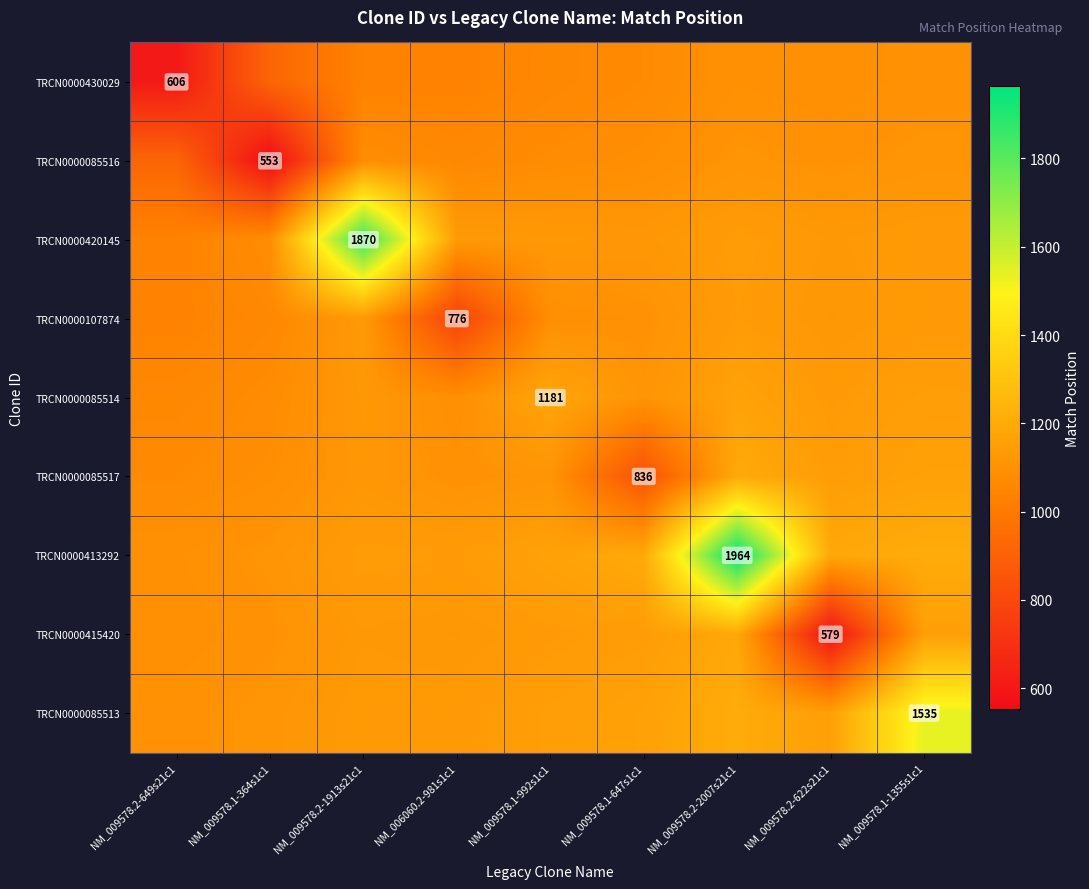

At which label does TRCN0000085516 reach its minimum?

NM_009578.1-364s1c1